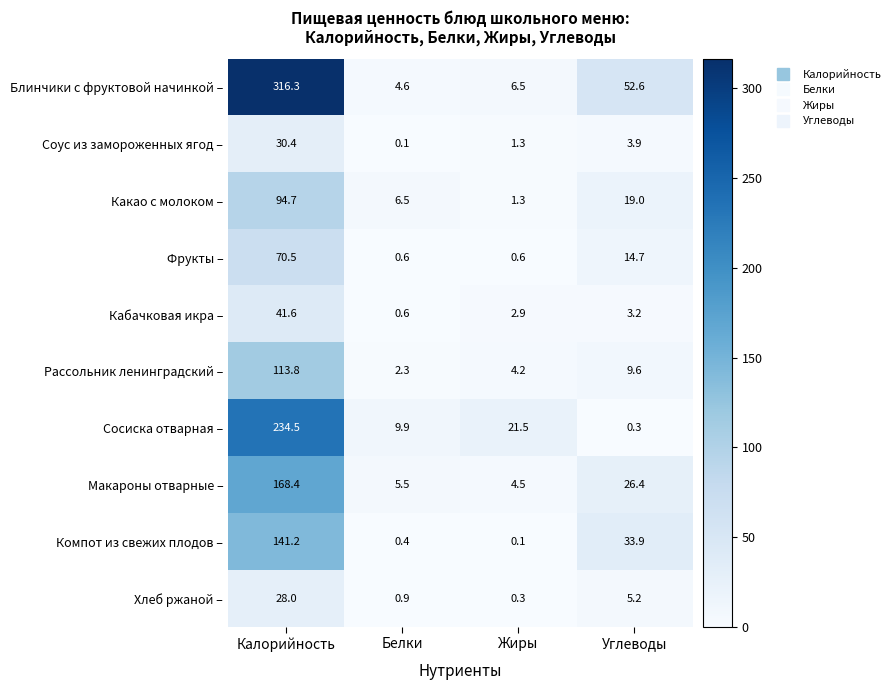

What is the total value across all series at Жиры?

43.2